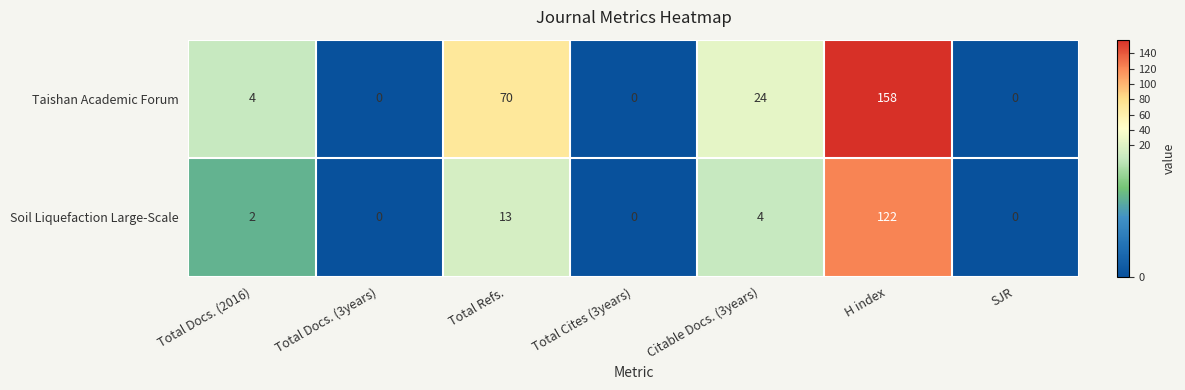

What is the maximum value shown in the chart?

158